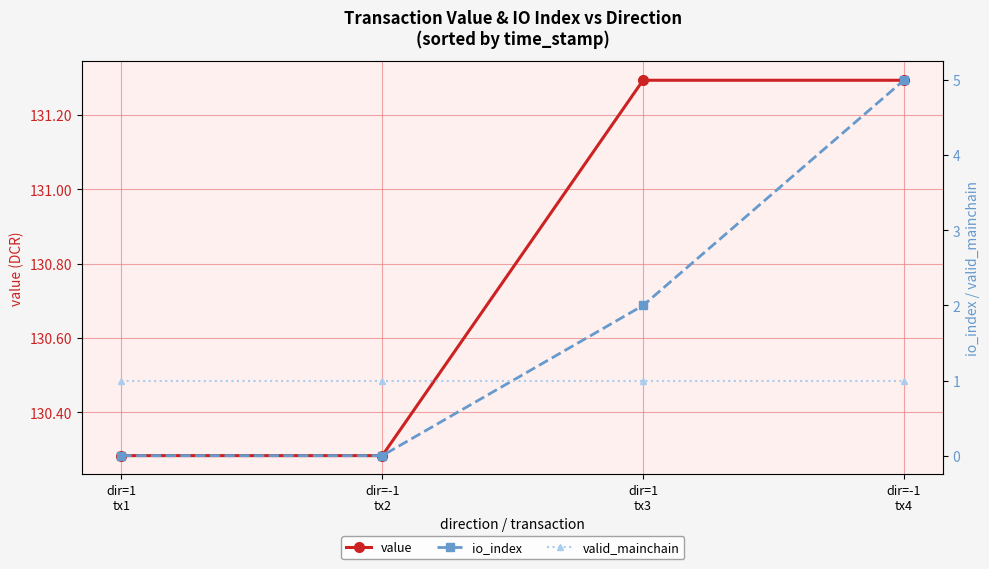

What position from the left is dir=-1
tx2?

2